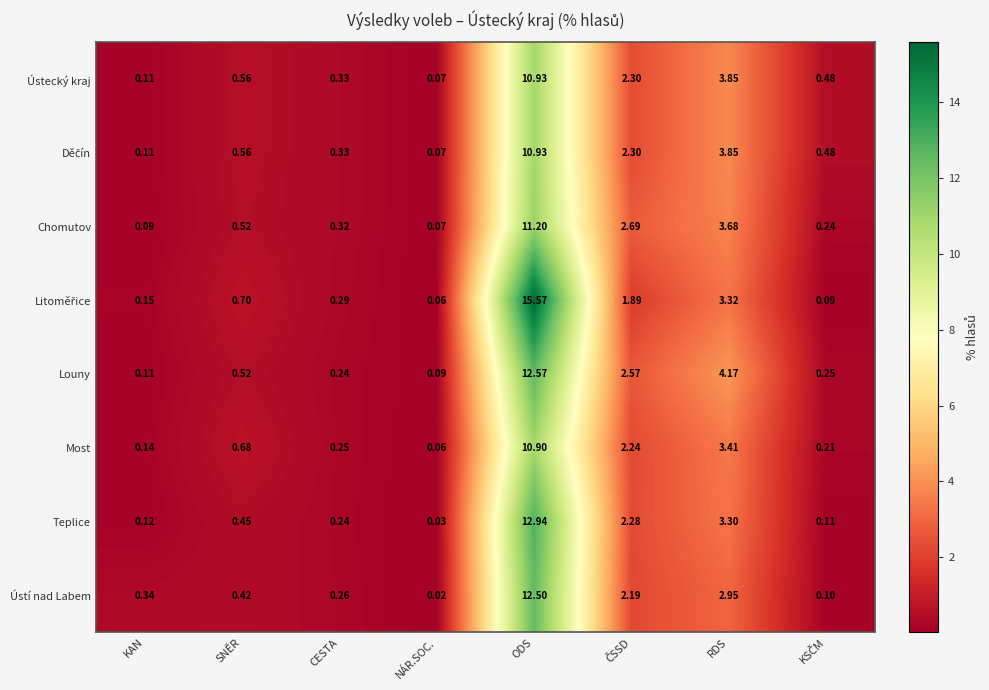

At which label is Louny closest to 6?

RDS